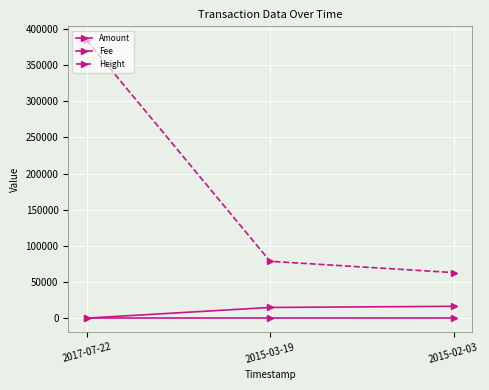

Is the value of Amount at 2015-02-03 greater than the value of Fee at 2017-07-22?

Yes